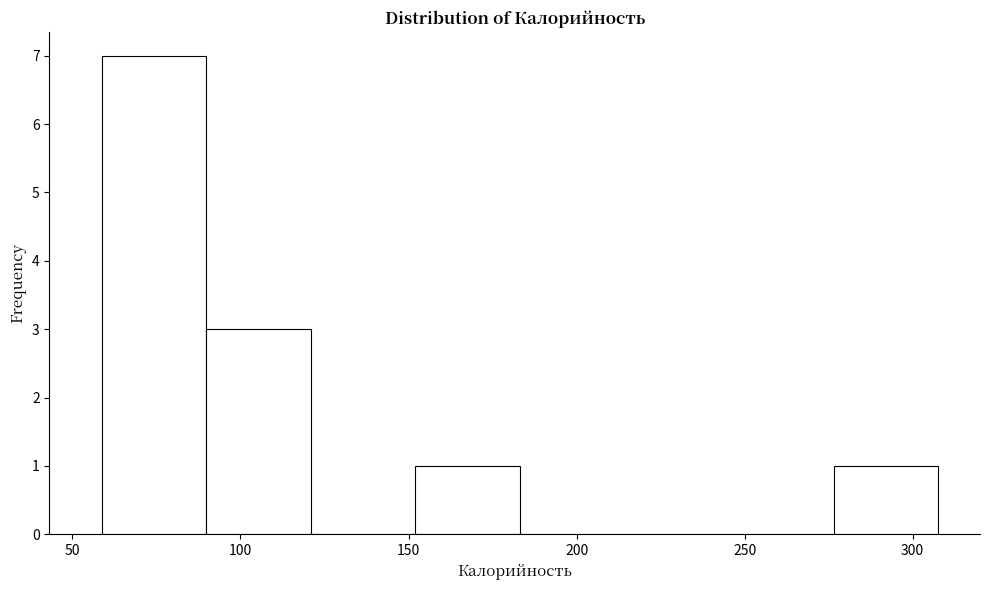

Which range on the x-axis has the tallest bar?

60 to 90